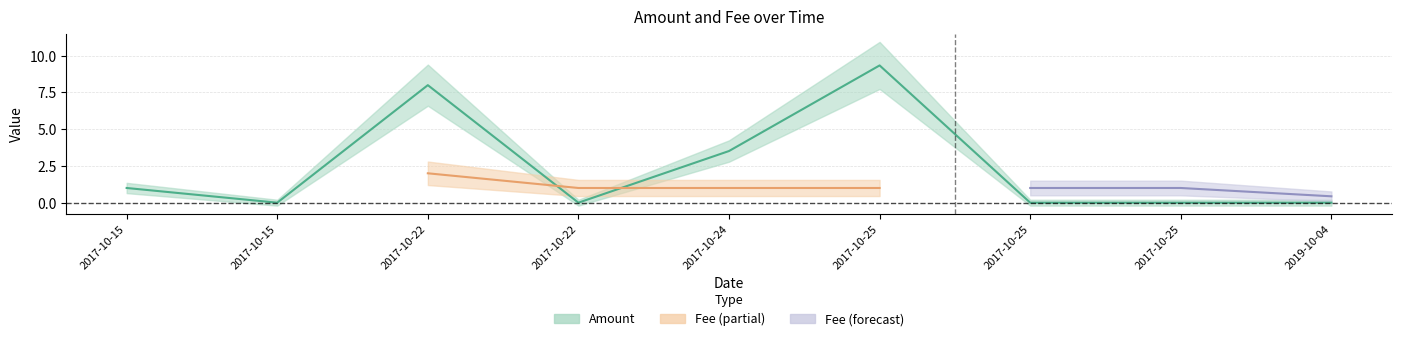

What is the greatest value displayed?

9.3